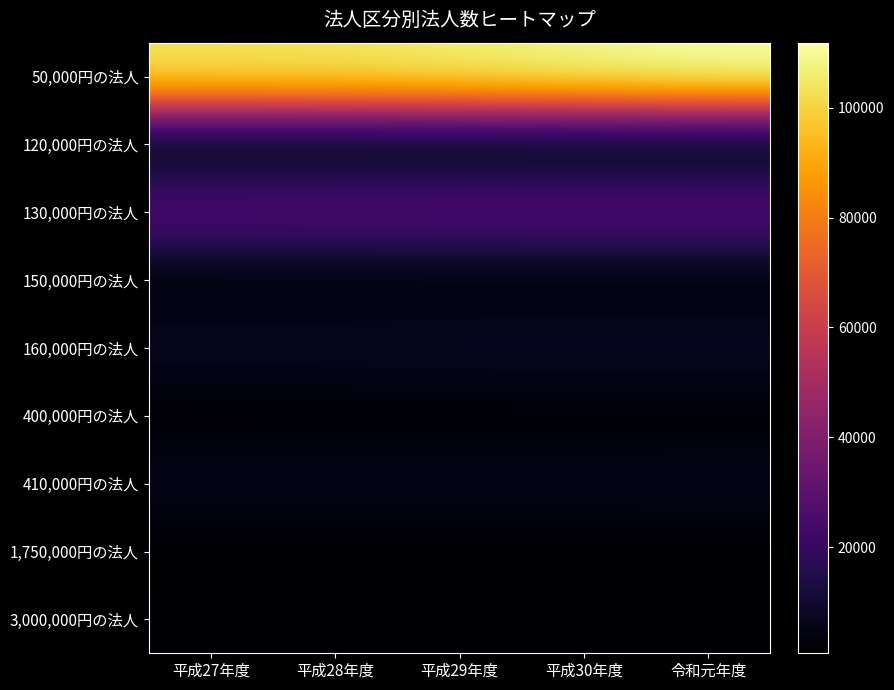

At which category is the sum across all series the highest?

令和元年度